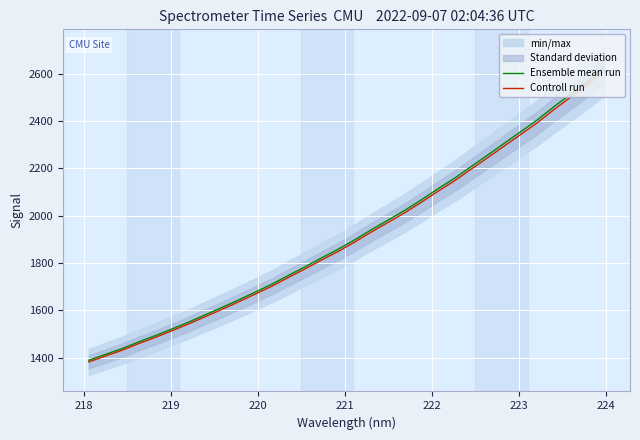

What is the lowest value of the Controll run series?

1382.4